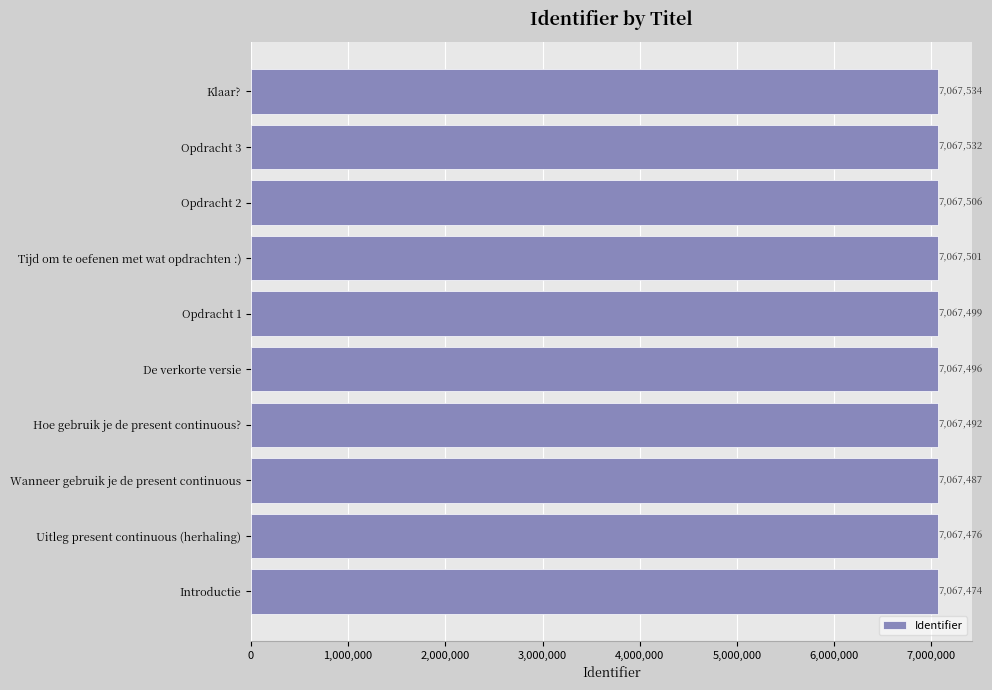

Are the bars grouped side by side (vs. stacked)?

No